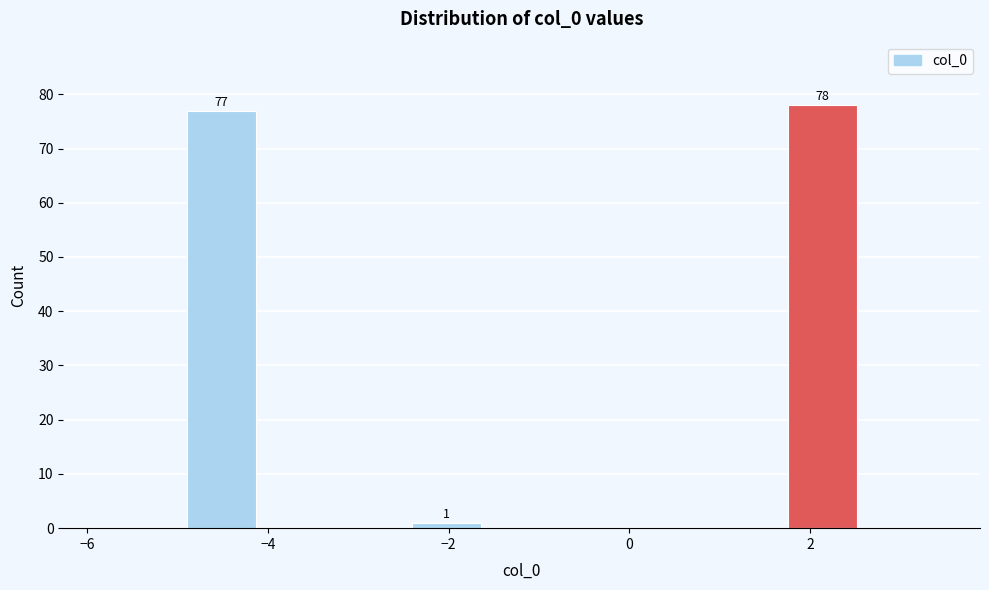

Which range on the x-axis has the tallest bar?

1.8 to 2.6